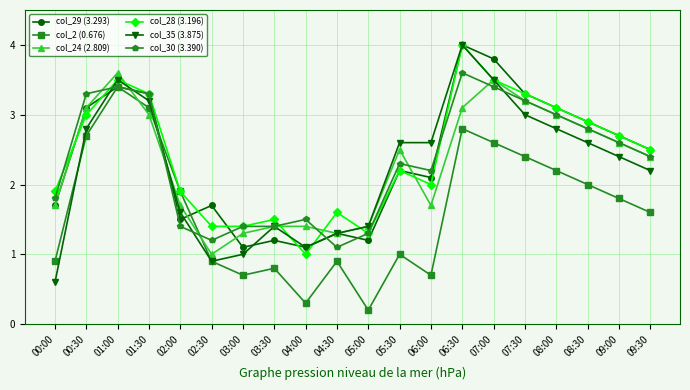

Reading left to right, extract all data points from this chart.

col_29 (3.293): 00:00=1.7	00:30=3.1	01:00=3.4	01:30=3.3	02:00=1.5	02:30=1.7	03:00=1.1	03:30=1.2	04:00=1.1	04:30=1.3	05:00=1.2	05:30=2.2	06:00=2.1	06:30=4.0	07:00=3.8	07:30=3.3	08:00=3.1	08:30=2.9	09:00=2.7	09:30=2.5
col_2 (0.676): 00:00=0.9	00:30=2.7	01:00=3.4	01:30=3.1	02:00=1.9	02:30=0.9	03:00=0.7	03:30=0.8	04:00=0.3	04:30=0.9	05:00=0.2	05:30=1.0	06:00=0.7	06:30=2.8	07:00=2.6	07:30=2.4	08:00=2.2	08:30=2.0	09:00=1.8	09:30=1.6
col_24 (2.809): 00:00=1.7	00:30=3.1	01:00=3.6	01:30=3.0	02:00=1.7	02:30=1.0	03:00=1.3	03:30=1.4	04:00=1.4	04:30=1.3	05:00=1.4	05:30=2.5	06:00=1.7	06:30=3.1	07:00=3.5	07:30=3.2	08:00=3.0	08:30=2.8	09:00=2.6	09:30=2.4
col_28 (3.196): 00:00=1.9	00:30=3.0	01:00=3.5	01:30=3.3	02:00=1.9	02:30=1.4	03:00=1.4	03:30=1.5	04:00=1.0	04:30=1.6	05:00=1.3	05:30=2.2	06:00=2.0	06:30=4.0	07:00=3.5	07:30=3.3	08:00=3.1	08:30=2.9	09:00=2.7	09:30=2.5
col_35 (3.875): 00:00=0.6	00:30=2.8	01:00=3.5	01:30=3.2	02:00=1.6	02:30=0.9	03:00=1.0	03:30=1.4	04:00=1.1	04:30=1.3	05:00=1.4	05:30=2.6	06:00=2.6	06:30=4.0	07:00=3.5	07:30=3.0	08:00=2.8	08:30=2.6	09:00=2.4	09:30=2.2
col_30 (3.390): 00:00=1.8	00:30=3.3	01:00=3.4	01:30=3.3	02:00=1.4	02:30=1.2	03:00=1.4	03:30=1.4	04:00=1.5	04:30=1.1	05:00=1.3	05:30=2.3	06:00=2.2	06:30=3.6	07:00=3.4	07:30=3.2	08:00=3.0	08:30=2.8	09:00=2.6	09:30=2.4